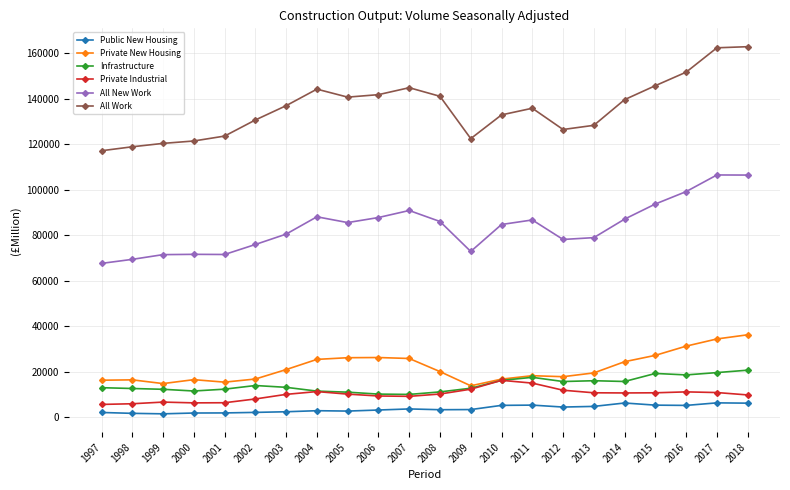

Which series has the widest spread of values?

All Work